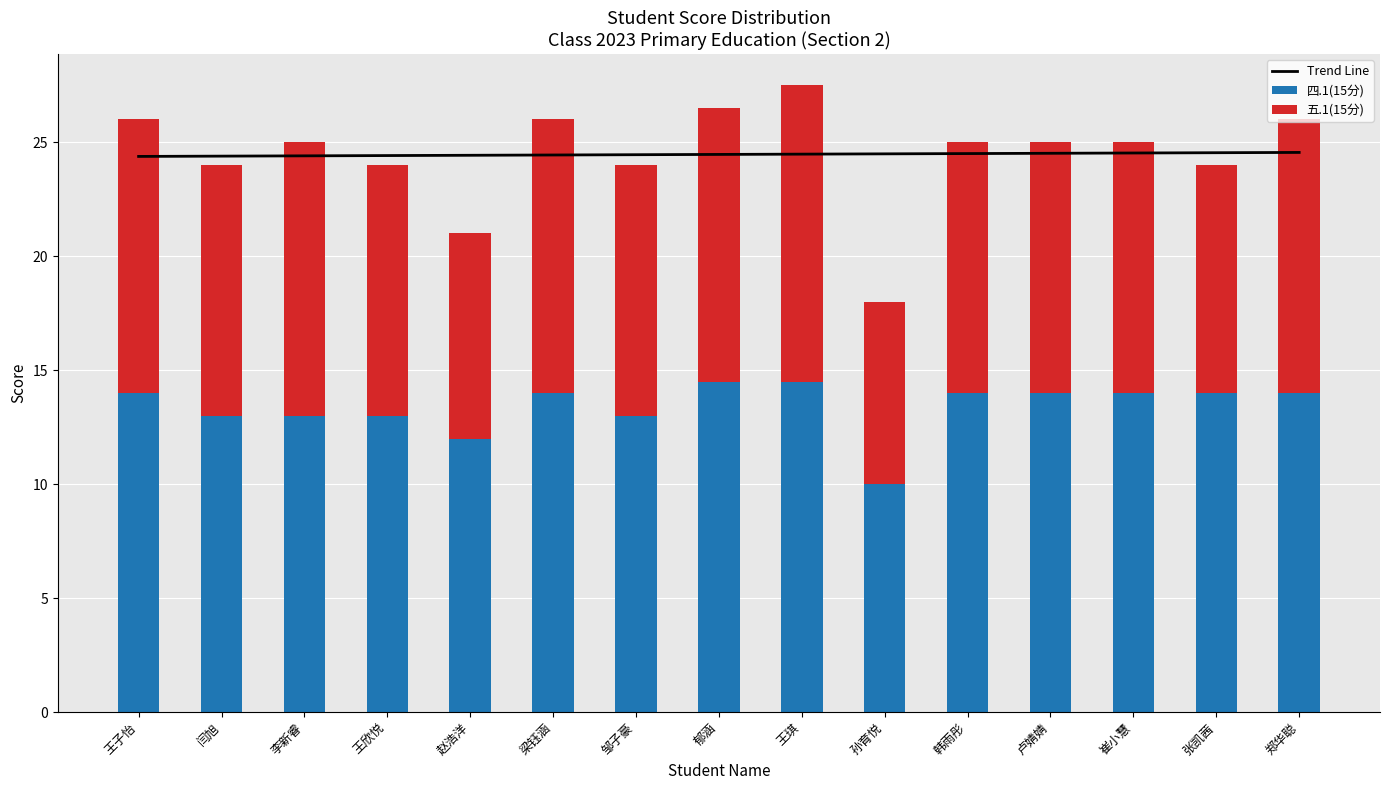

What is the label of the 12th bar from the left?

卢婧婧